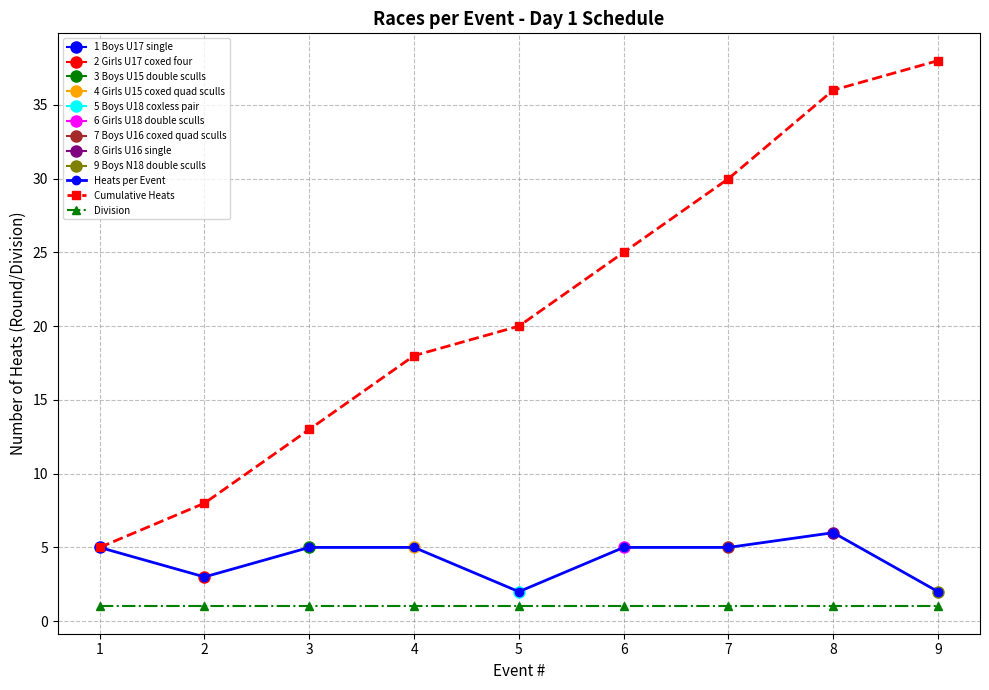

The Heats per Event series shows 5 at 3. True or false?

True